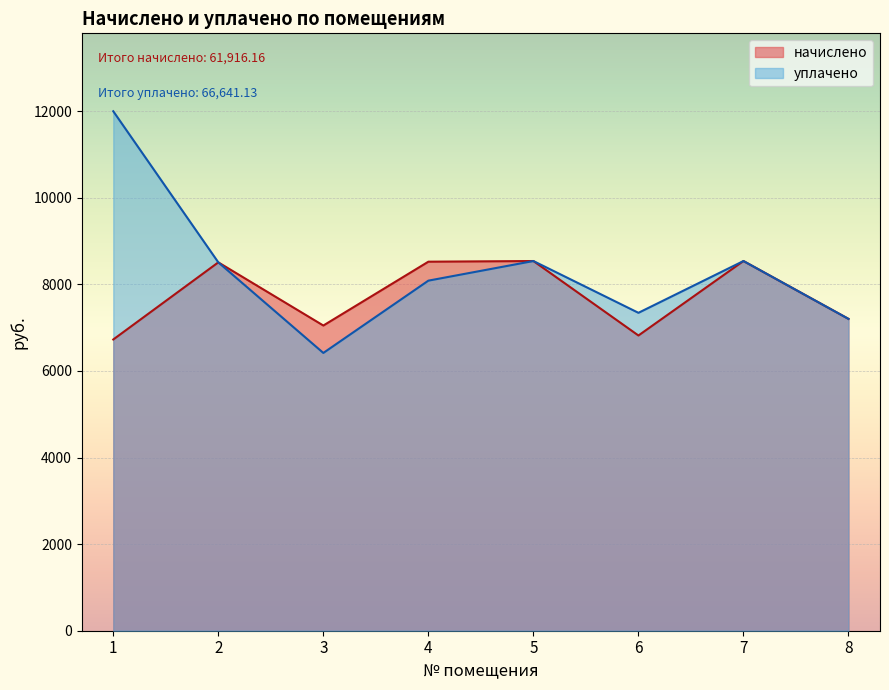

What is the total value across all series at 6?

14163.6